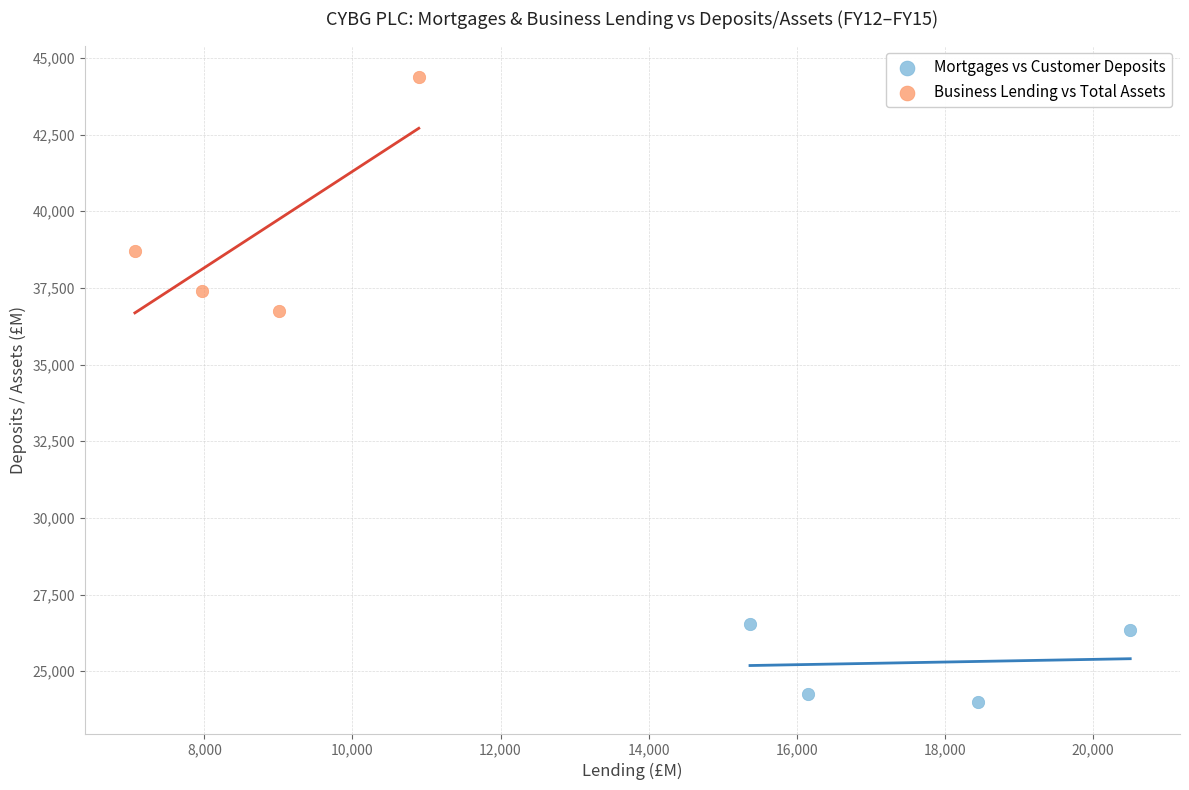

Which series has the widest spread of Y values?

Business Lending vs Total Assets